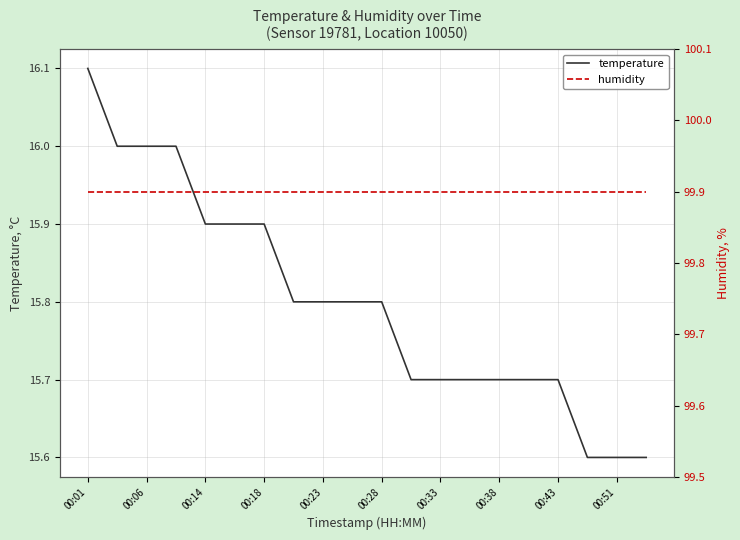

At how many categories does at least one series exceed 44?

20